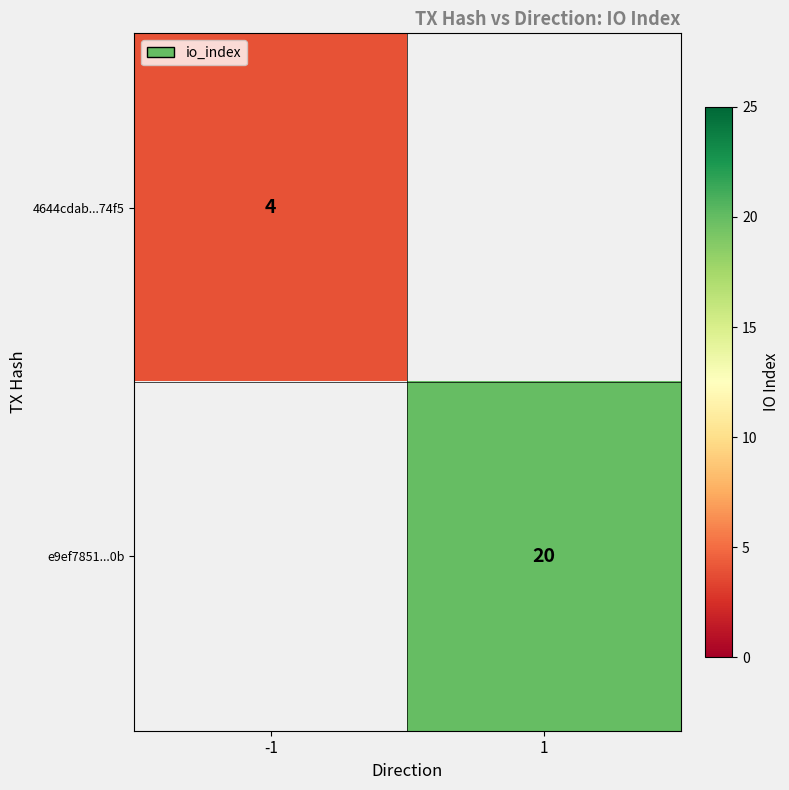

At how many categories does at least one series exceed 16?

1